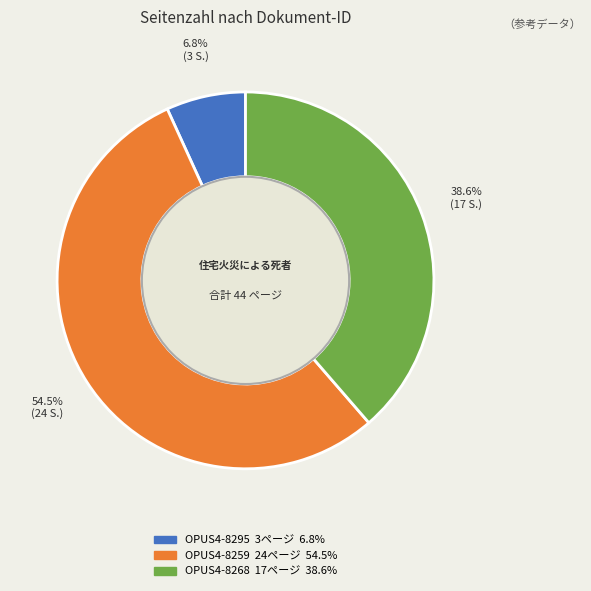

Rank the categories by value from lowest to highest.

OPUS4-8295, OPUS4-8268, OPUS4-8259